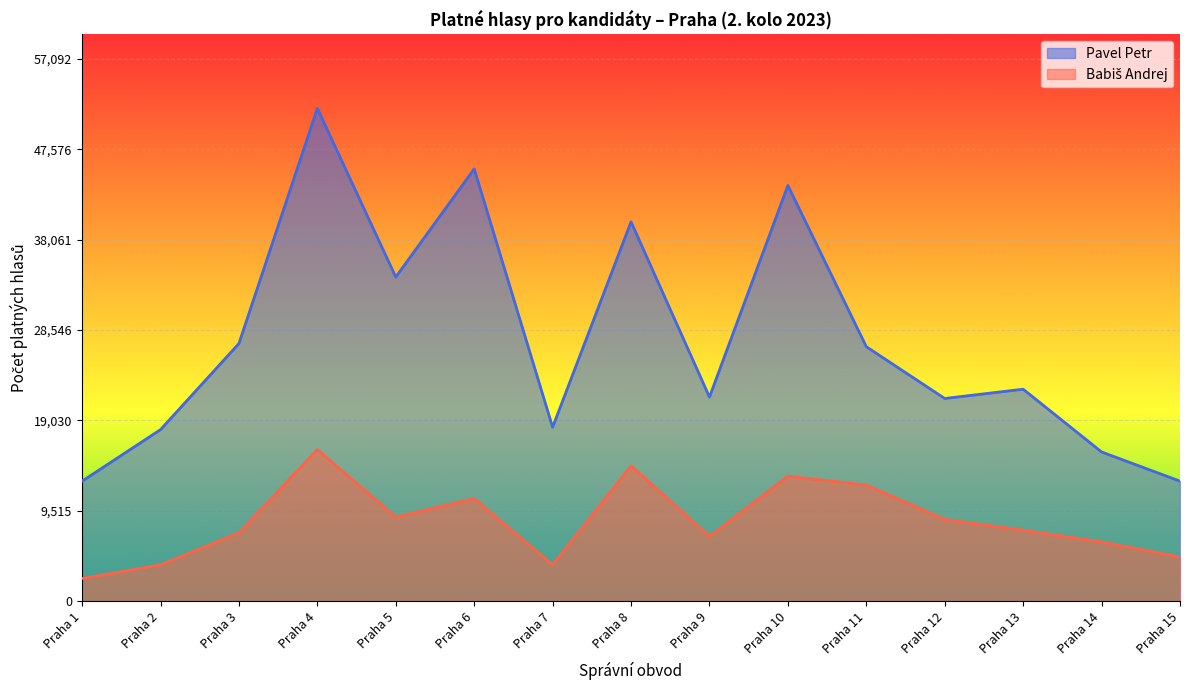

What is the average value of the Babiš Andrej series?

8422